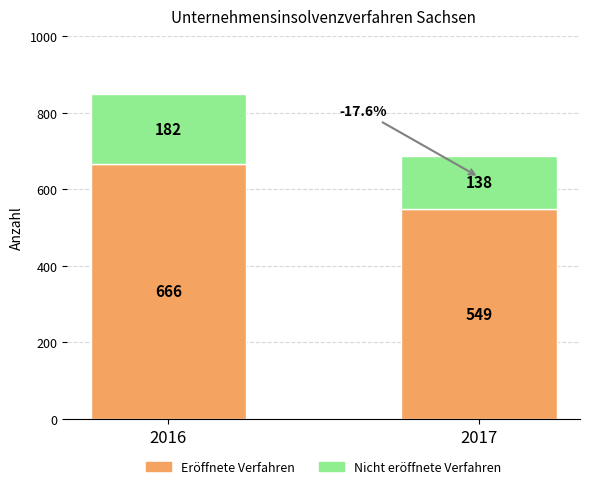

The value of Eröffnete Verfahren at 2016 is 666. True or false?

True